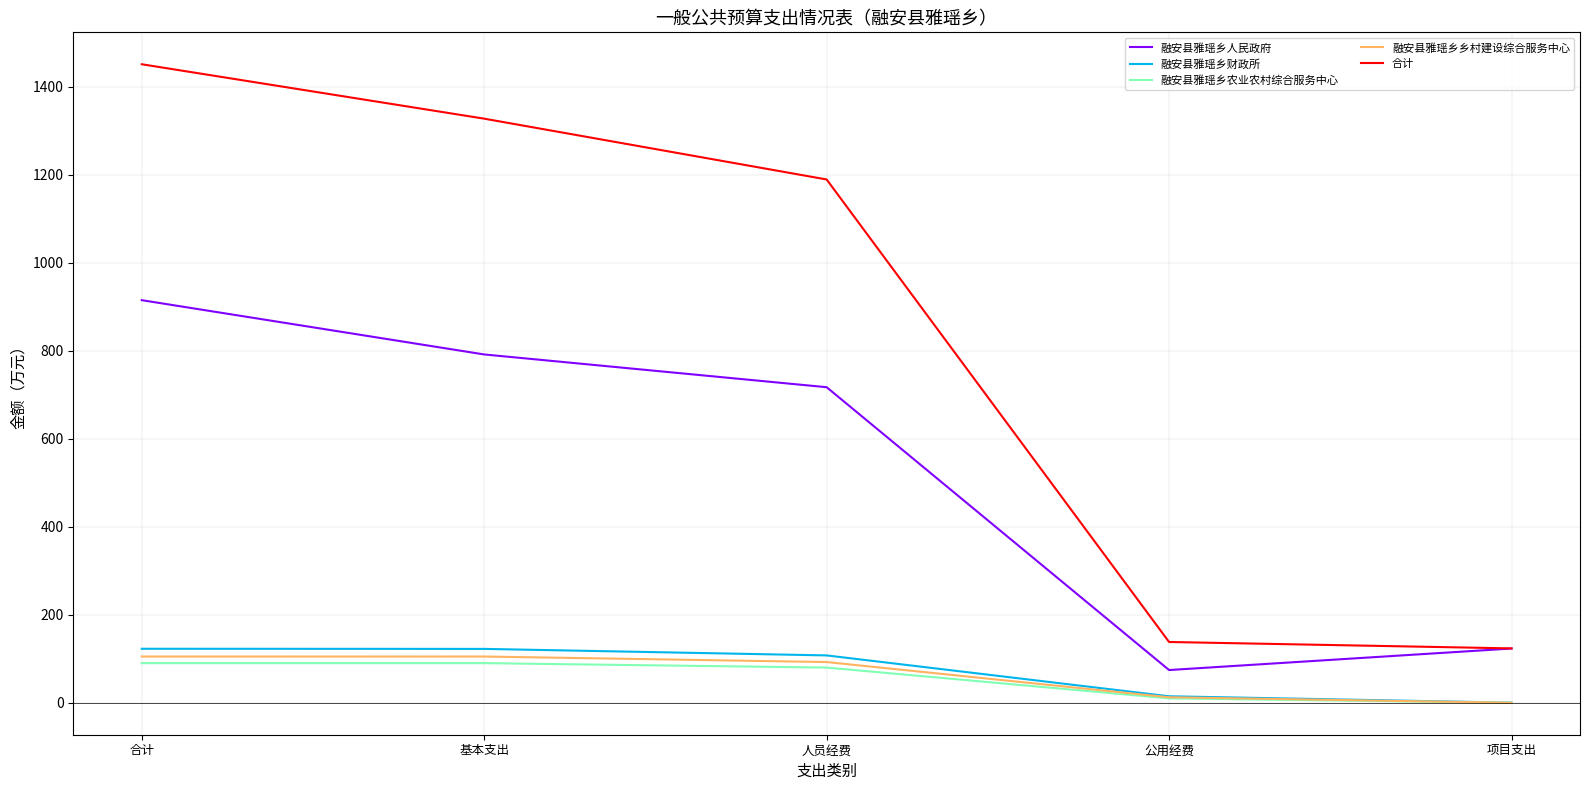

What is the sum of all 融安县雅瑶乡乡村建设综合服务中心 values?

315.4